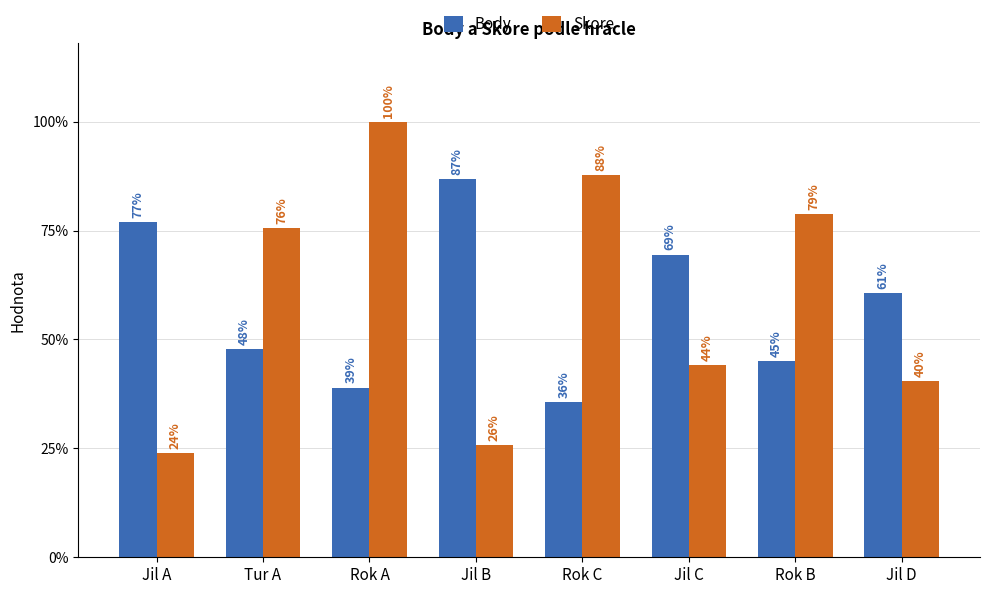

Are the bars horizontal?

No